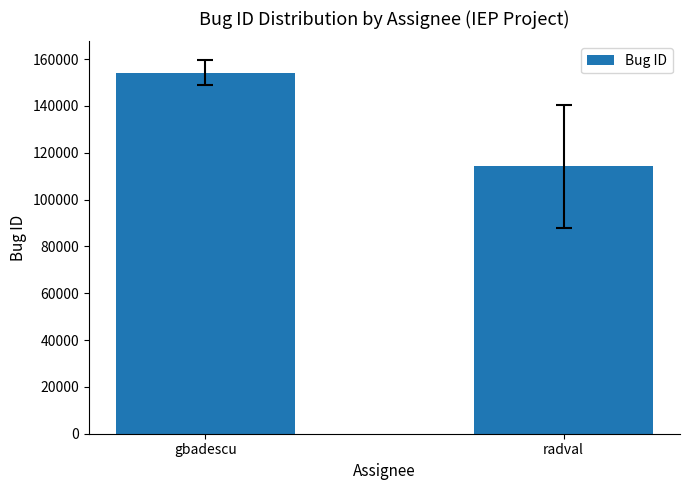

The chart shows a value of 154196.8 at gbadescu. True or false?

True